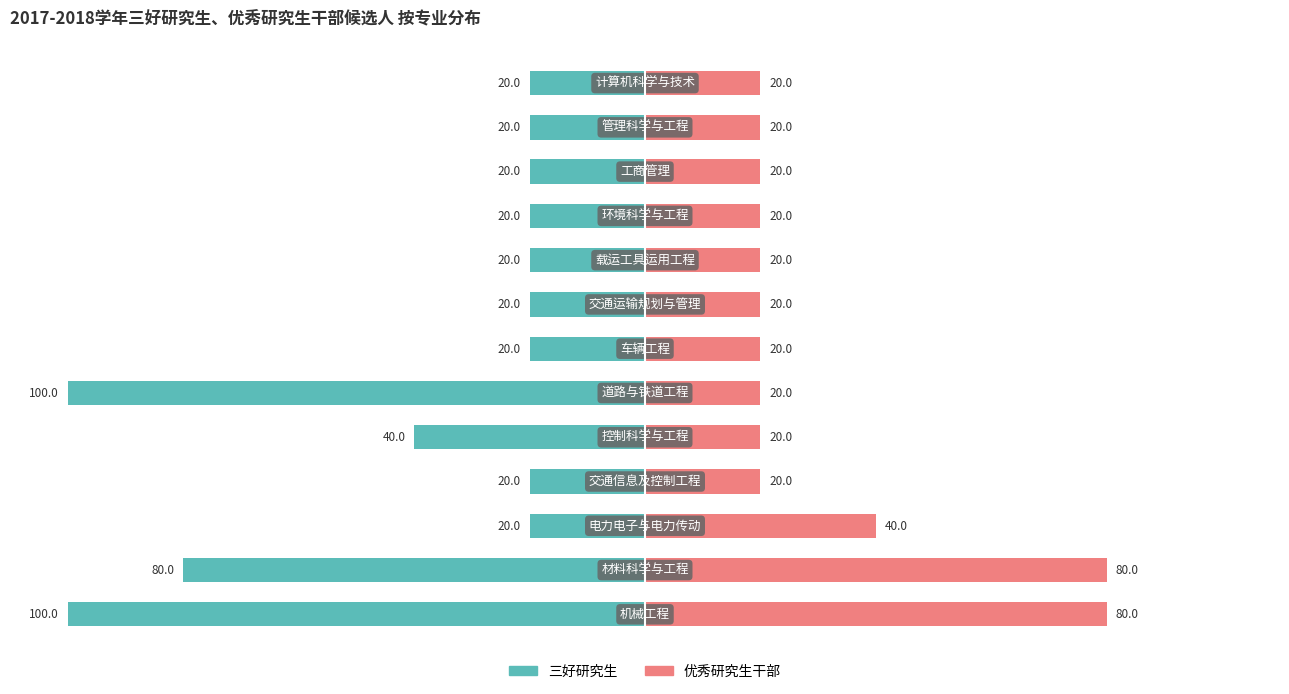

What is the sum of all 三好研究生 values?

-500